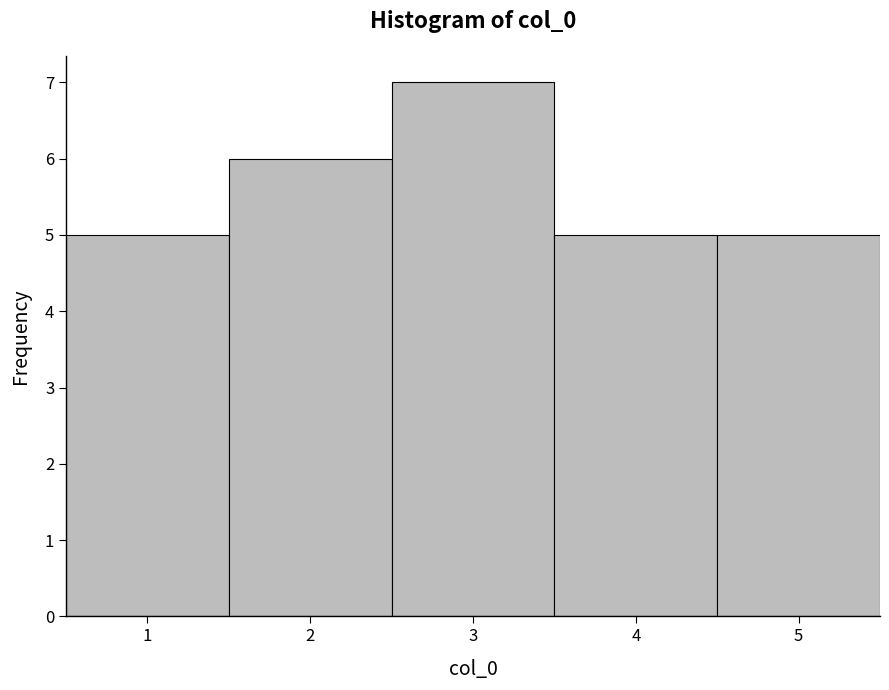

Reading left to right, list every bar in this chart as the range it spans on the x-axis followed by its height. The values are not printed on the chart, so give them approximately, as read against the axis.

0.5 to 1.5: 5
1.5 to 2.5: 6
2.5 to 3.5: 7
3.5 to 4.5: 5
4.5 to 5.5: 5